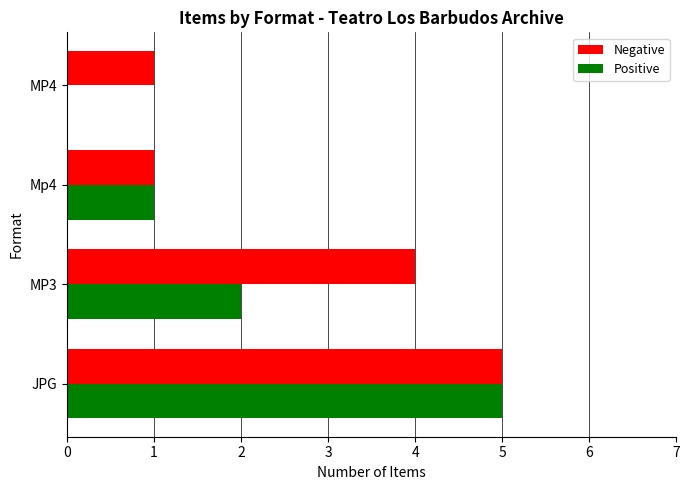

The value of Positive at JPG is 8. True or false?

False